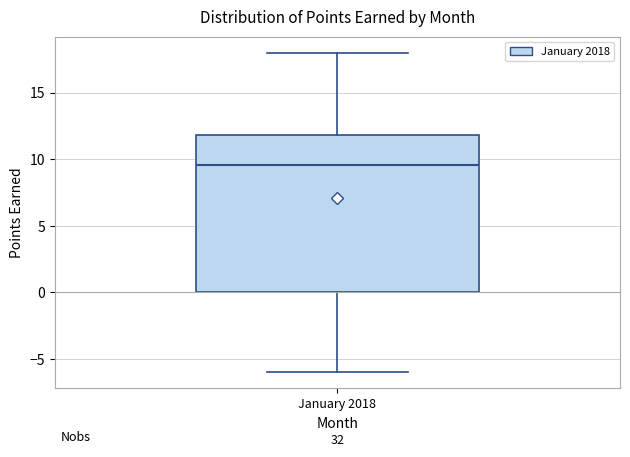

Read this box plot against the y-axis: the position of the median line, the range covered by the box, and the ends of both whiskers. The values are not printed on the chart, so give them approximately, as read against the axis.

median 9.5, box 0.0 to 12.0, whiskers -6.0 to 18.0